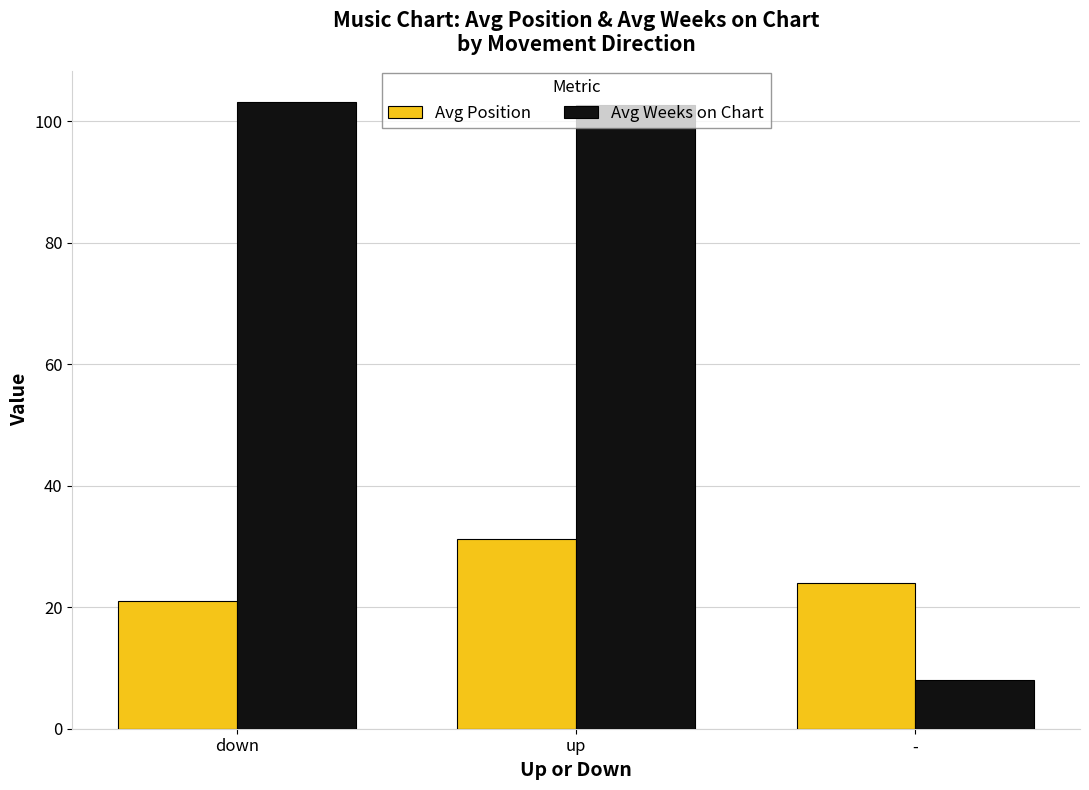

List the series in order of their peak value, lowest first.

Avg Position, Avg Weeks on Chart